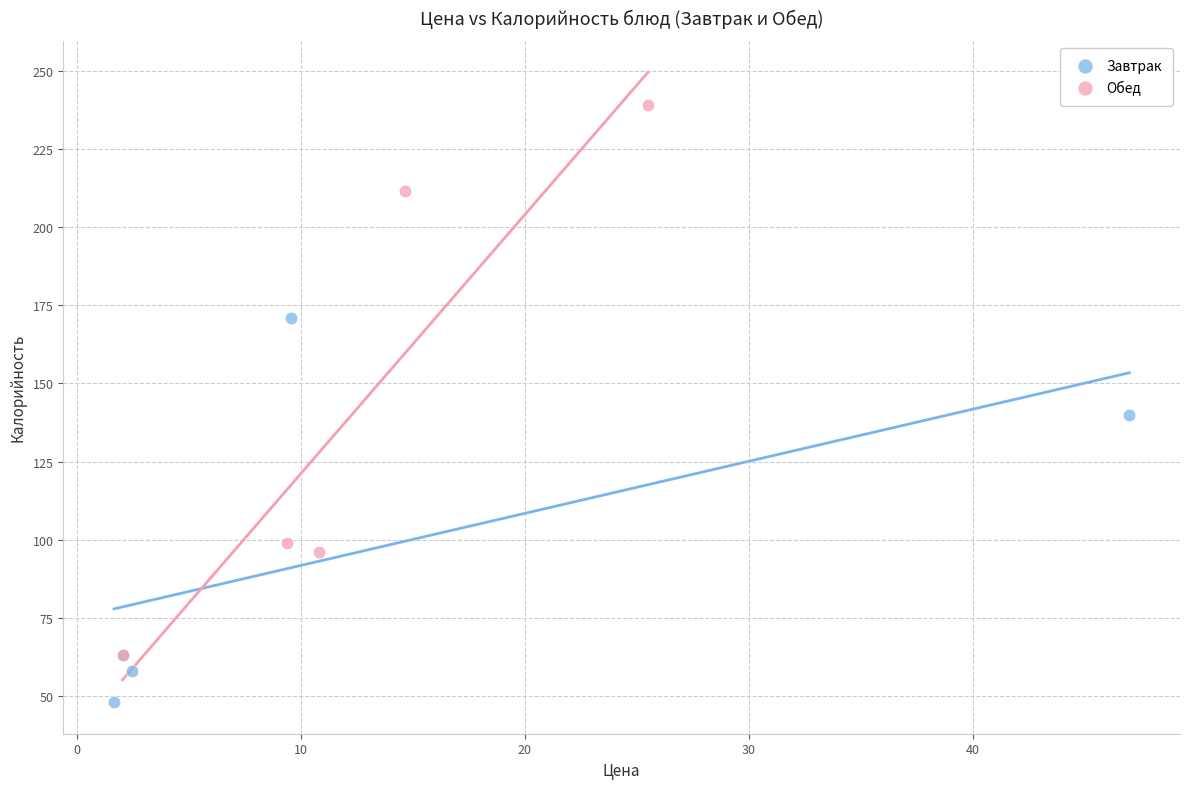

What are all the series names shown in the legend?

Завтрак, Обед